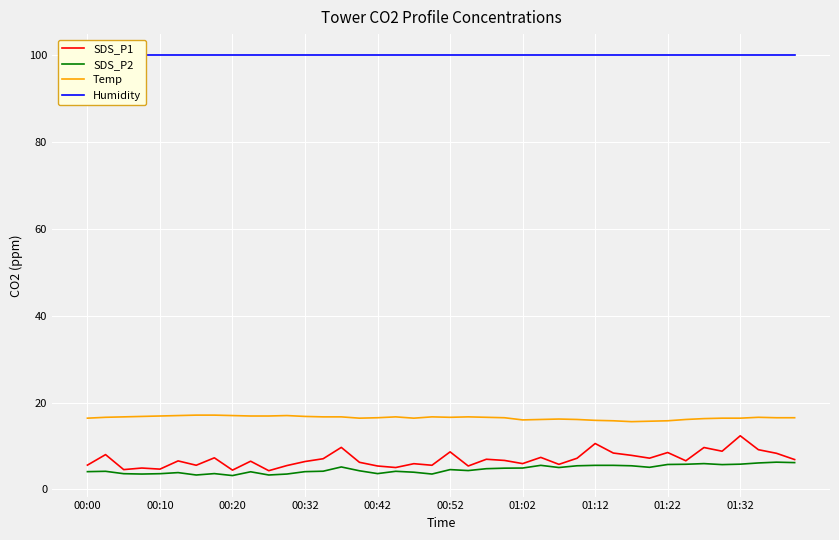

True or false: SDS_P2 and SDS_P1 intersect in this chart.

False